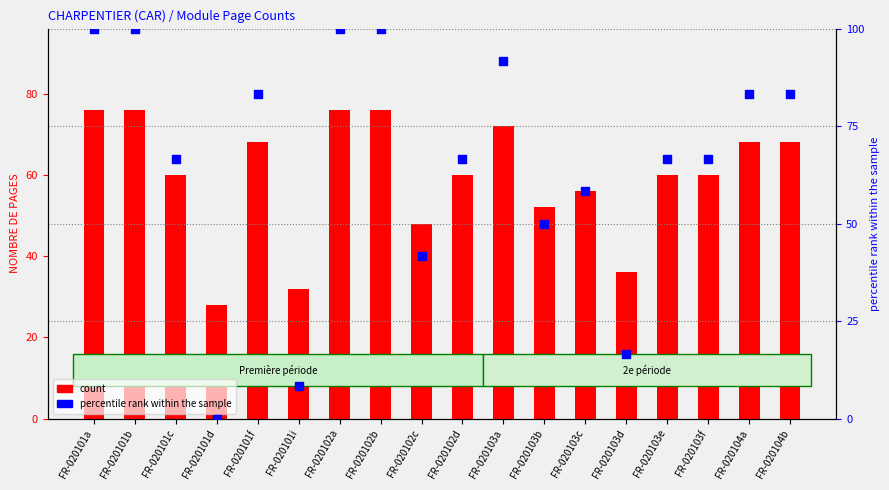

At which category is the sum across all series the highest?

FR-020101a